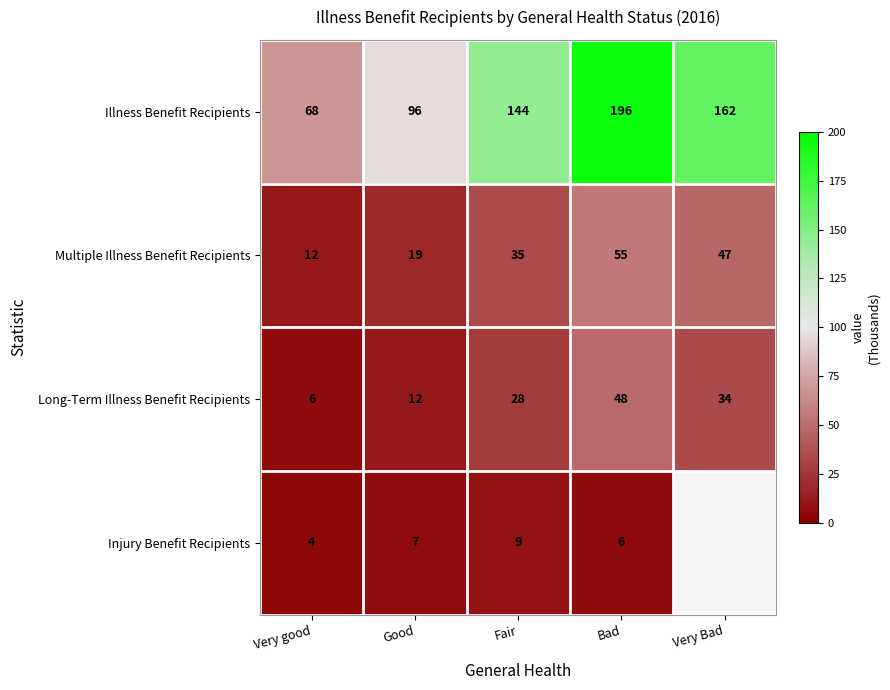

Which label corresponds to the largest value in the chart?

Bad